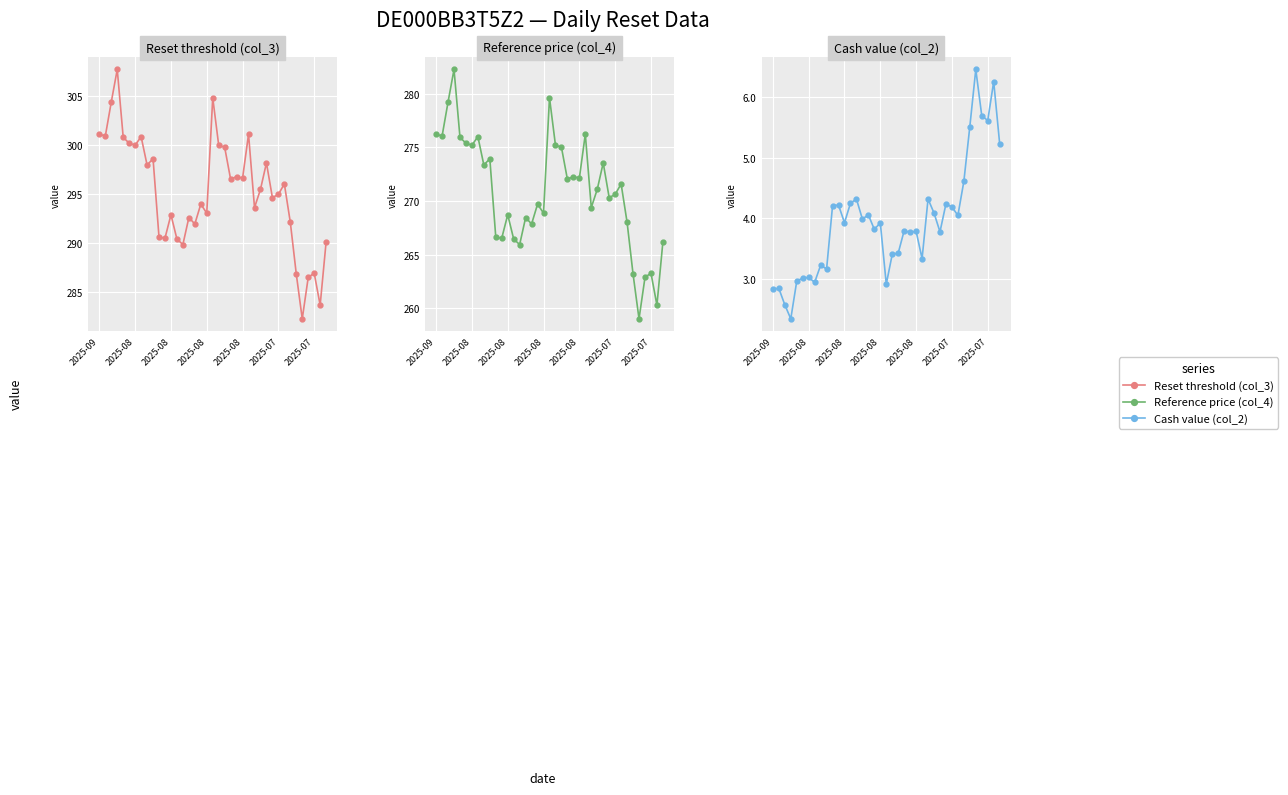

Which series has the widest spread of values?

Reset threshold (col_3)